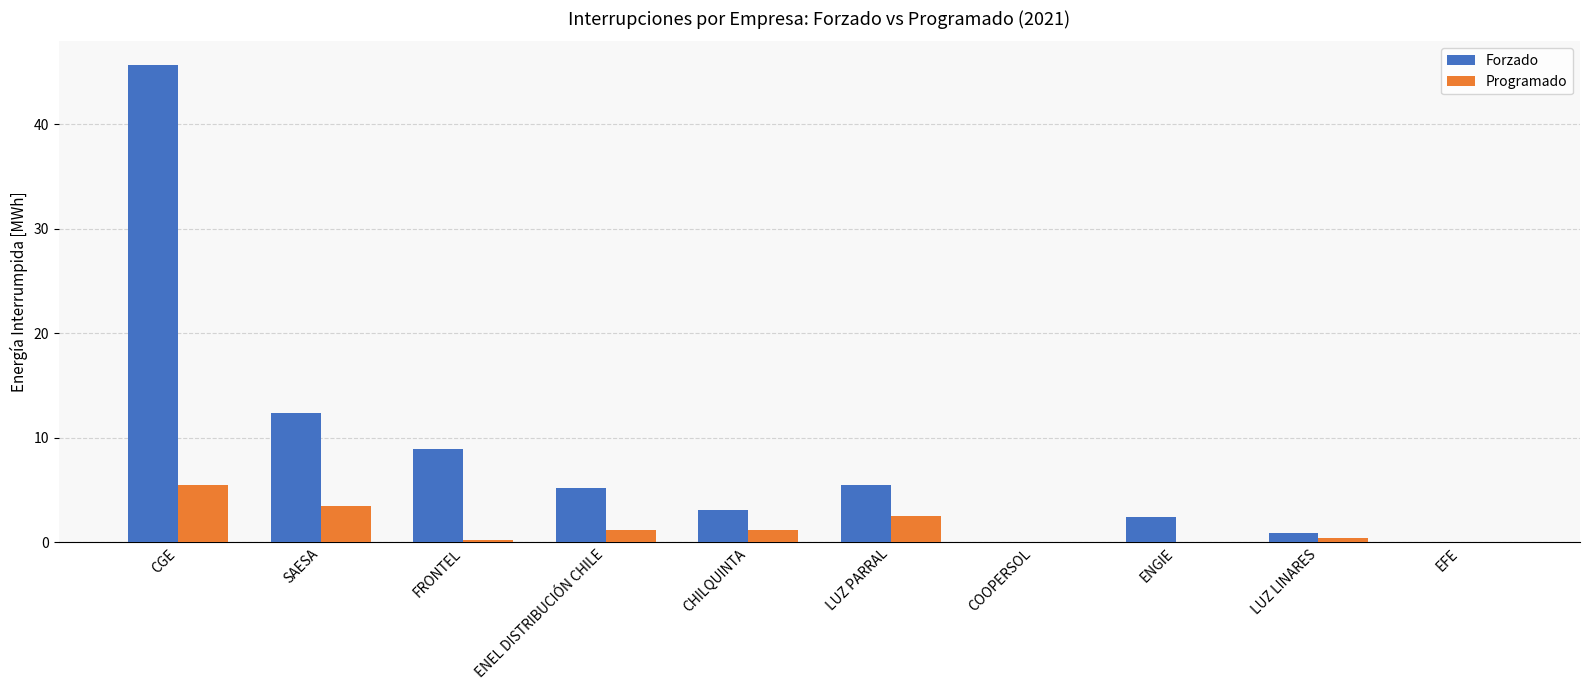

What is the sum of all Forzado values?

84.1